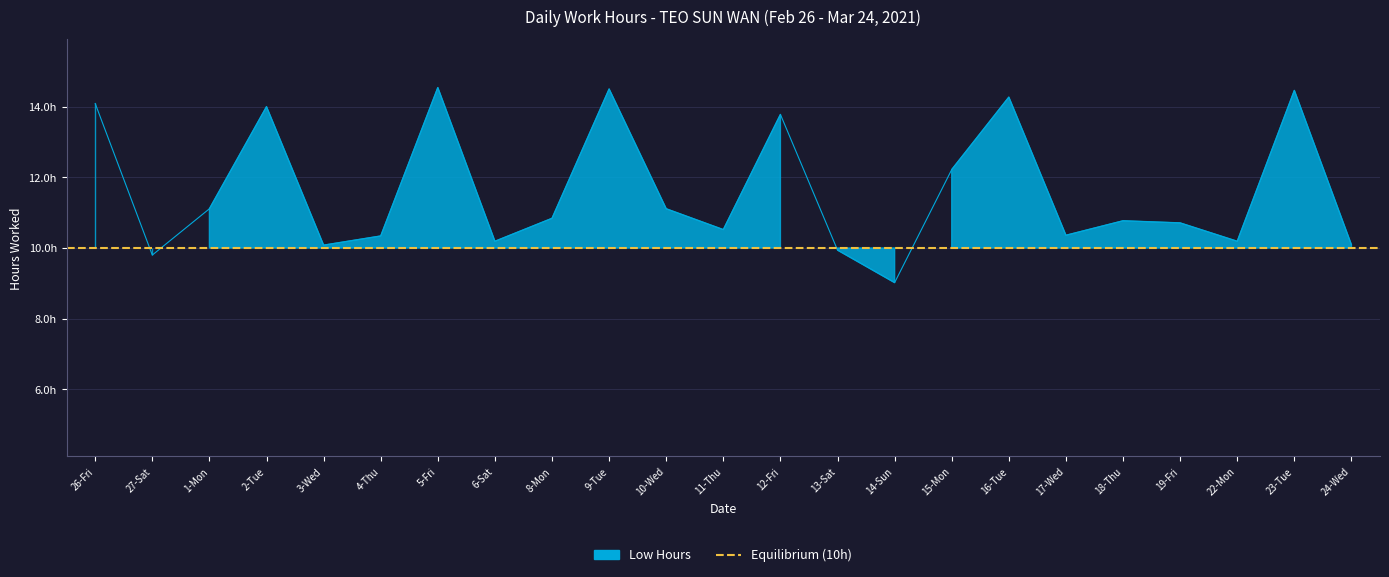

How many points are lower than both their immediate neighbors (excluding endpoints)?

7